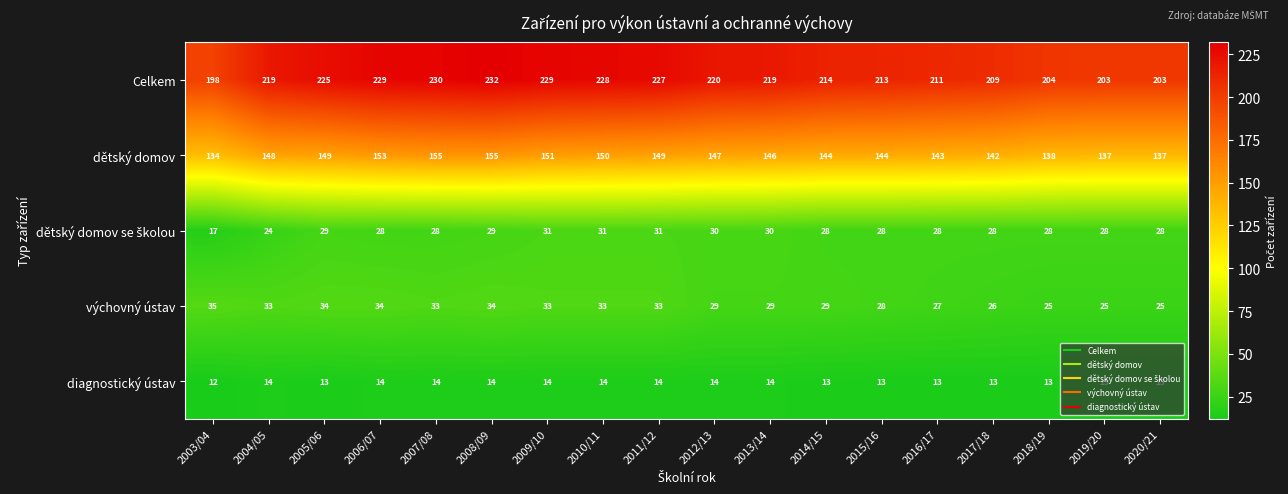

What is the total value across all series at 2006/07?

458